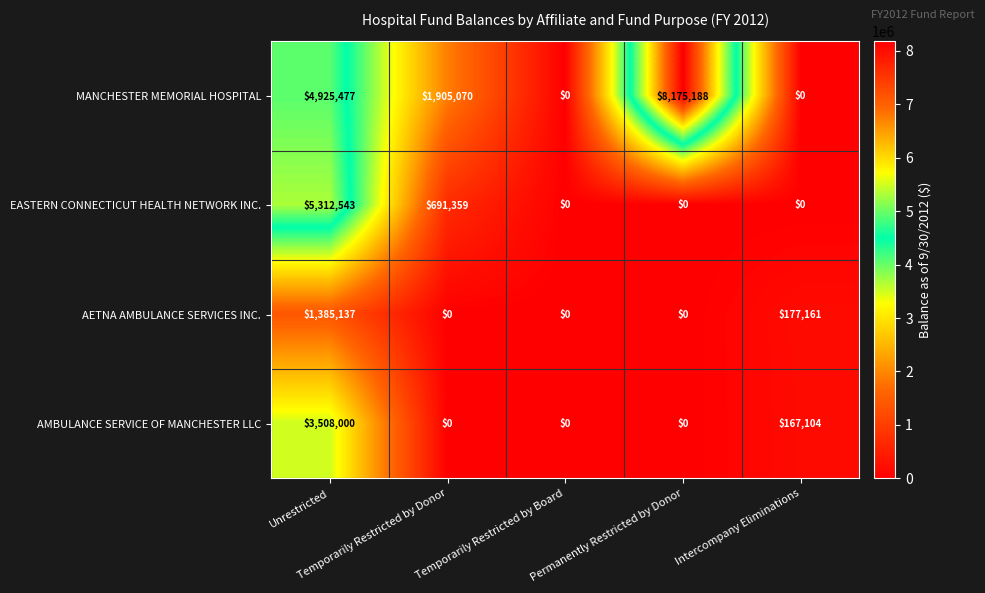

Which series has the largest total across all categories?

MANCHESTER MEMORIAL HOSPITAL